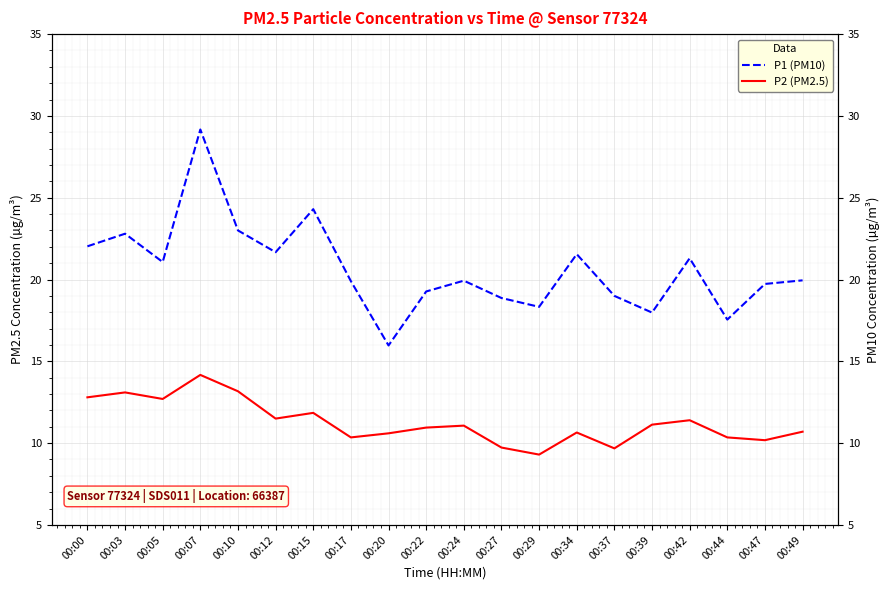

Reading left to right, what are all the values shown in this chart?

P1 (PM10): 22.0	22.8	21.1	29.2	23.0	21.7	24.3	19.9	16.0	19.3	19.9	18.9	18.3	21.6	19.0	18.0	21.3	17.6	19.7	19.9
P2 (PM2.5): 12.8	13.1	12.7	14.2	13.2	11.5	11.8	10.3	10.6	10.9	11.1	9.7	9.3	10.7	9.7	11.1	11.4	10.3	10.2	10.7
P1 (PM10) right: 22.0	22.8	21.1	29.2	23.0	21.7	24.3	19.9	16.0	19.3	19.9	18.9	18.3	21.6	19.0	18.0	21.3	17.6	19.7	19.9
P2 (PM2.5) right: 12.8	13.1	12.7	14.2	13.2	11.5	11.8	10.3	10.6	10.9	11.1	9.7	9.3	10.7	9.7	11.1	11.4	10.3	10.2	10.7